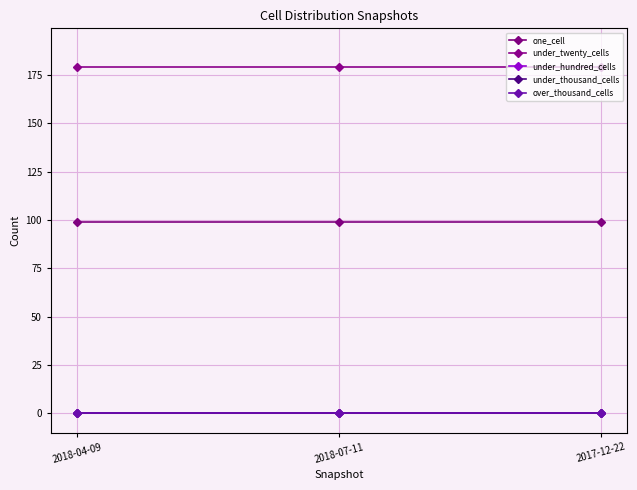

Does the chart have visible grid lines?

Yes